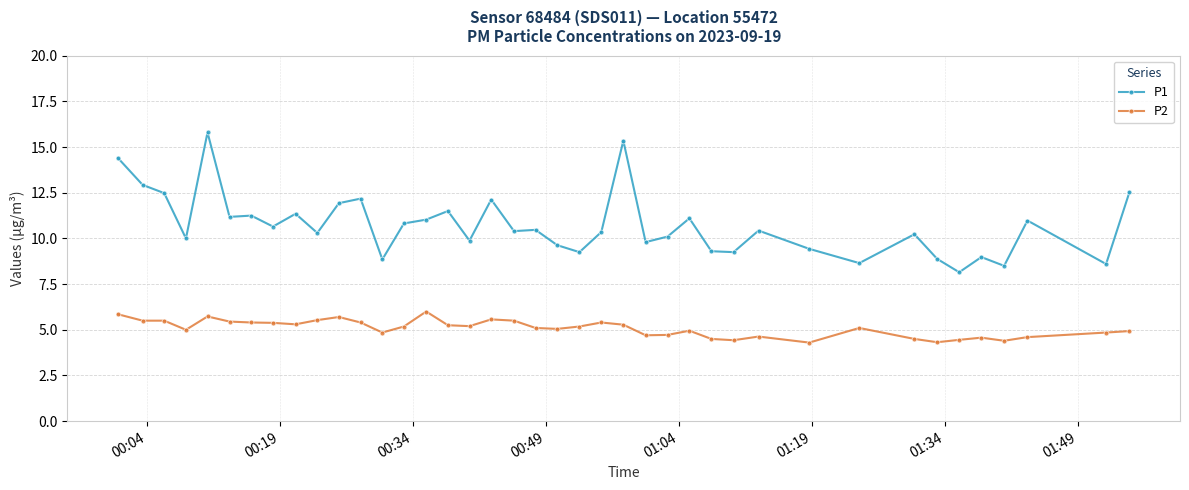

At how many categories does at least one series exceed 5?

40